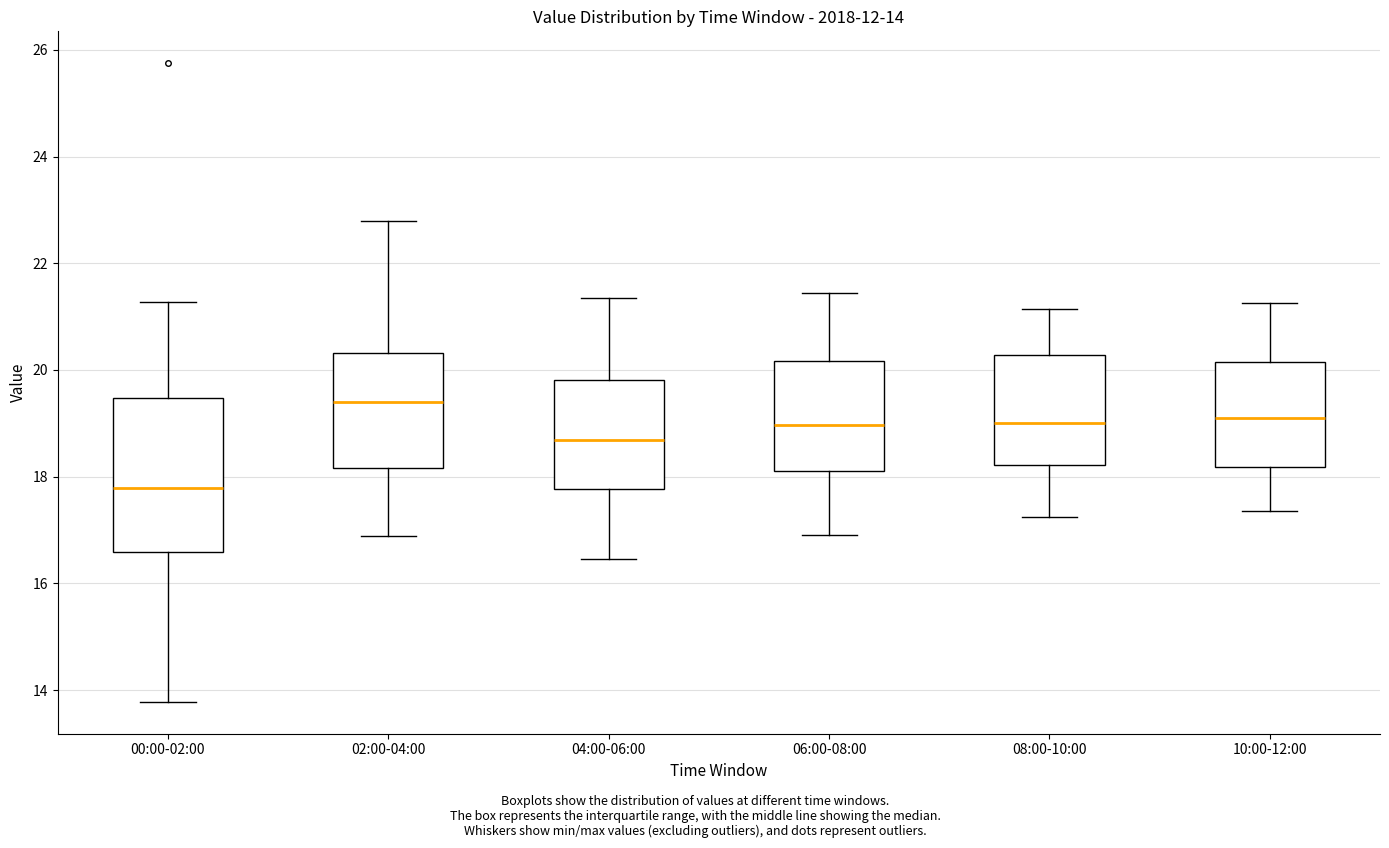

Which box's median line is the lowest?

00:00-02:00